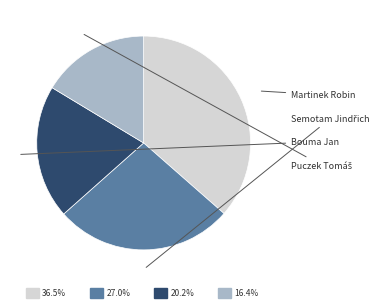

Is there a majority slice in this chart?

No